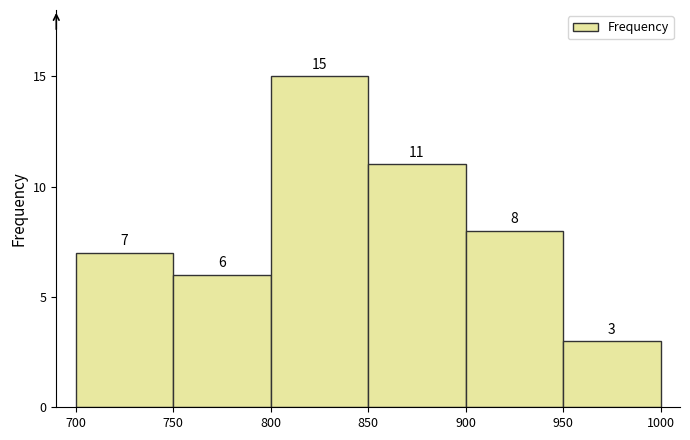

Reading left to right, transcribe this chart: for each bar, give the range it covers on the x-axis and its height.

700 to 750: 7
750 to 800: 6
800 to 850: 15
850 to 900: 11
900 to 950: 8
950 to 1000: 3